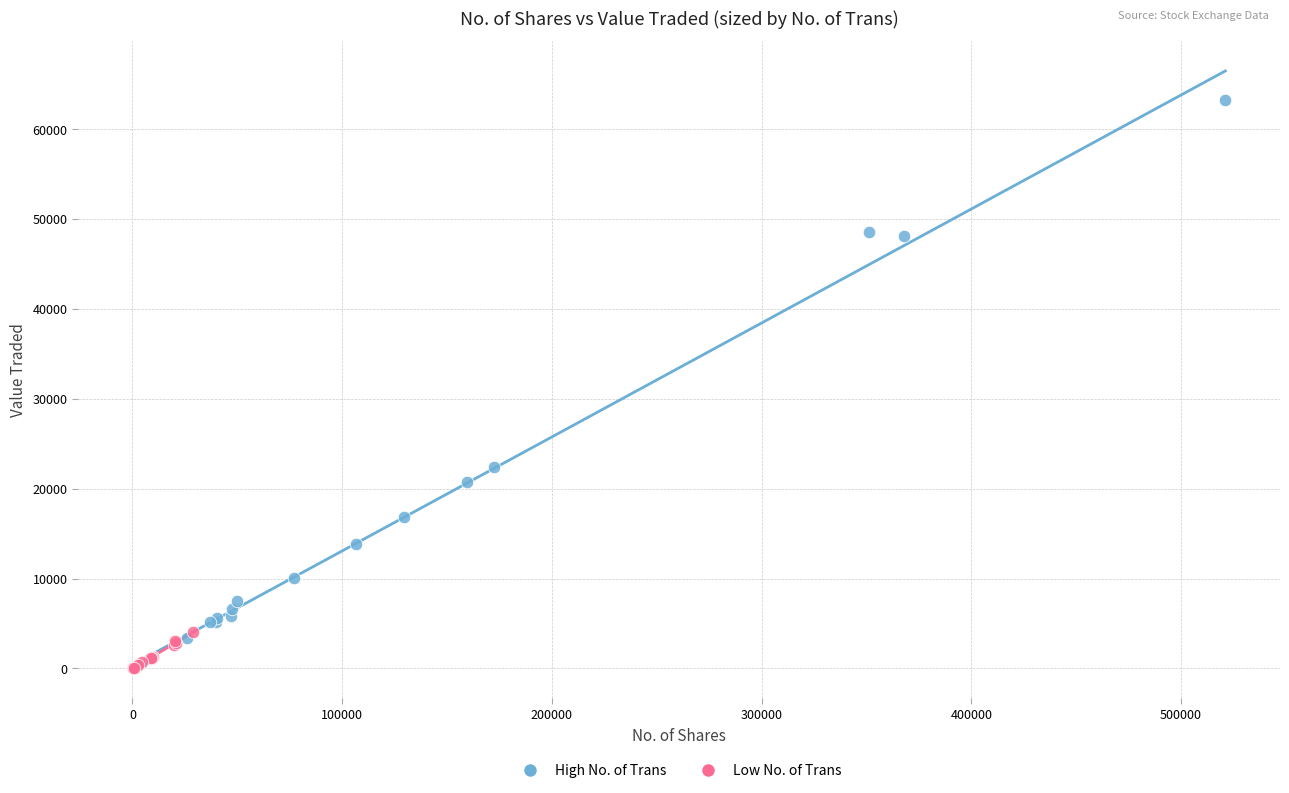

Which series contains the highest Y value?

High No. of Trans